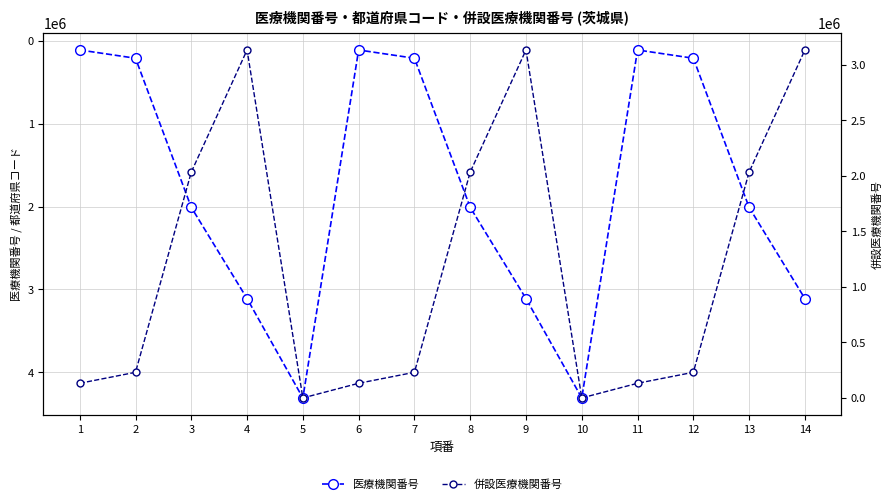

Which series changed the most between 4 and 13?

医療機関番号